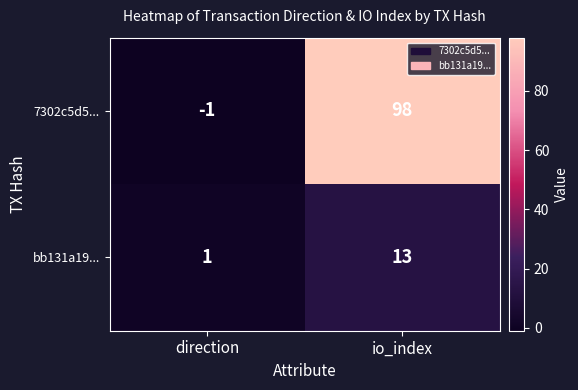

At how many categories does at least one series exceed 0?

2